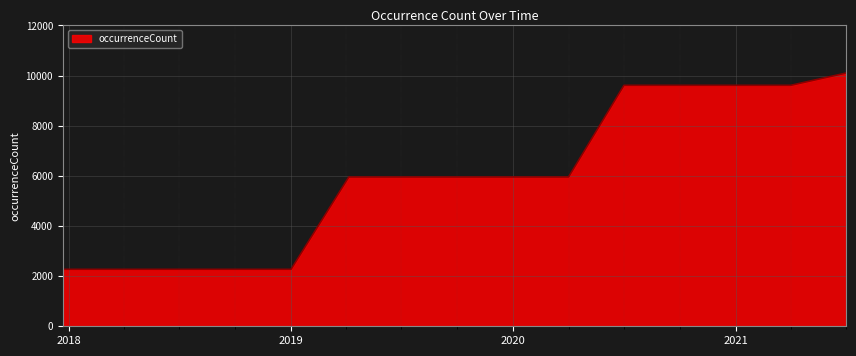

What is the smallest value displayed?

2272